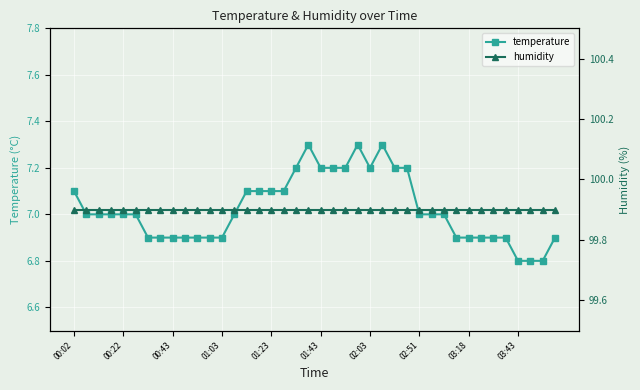

Is the value of humidity at 38 greater than the value of temperature at 10?

Yes